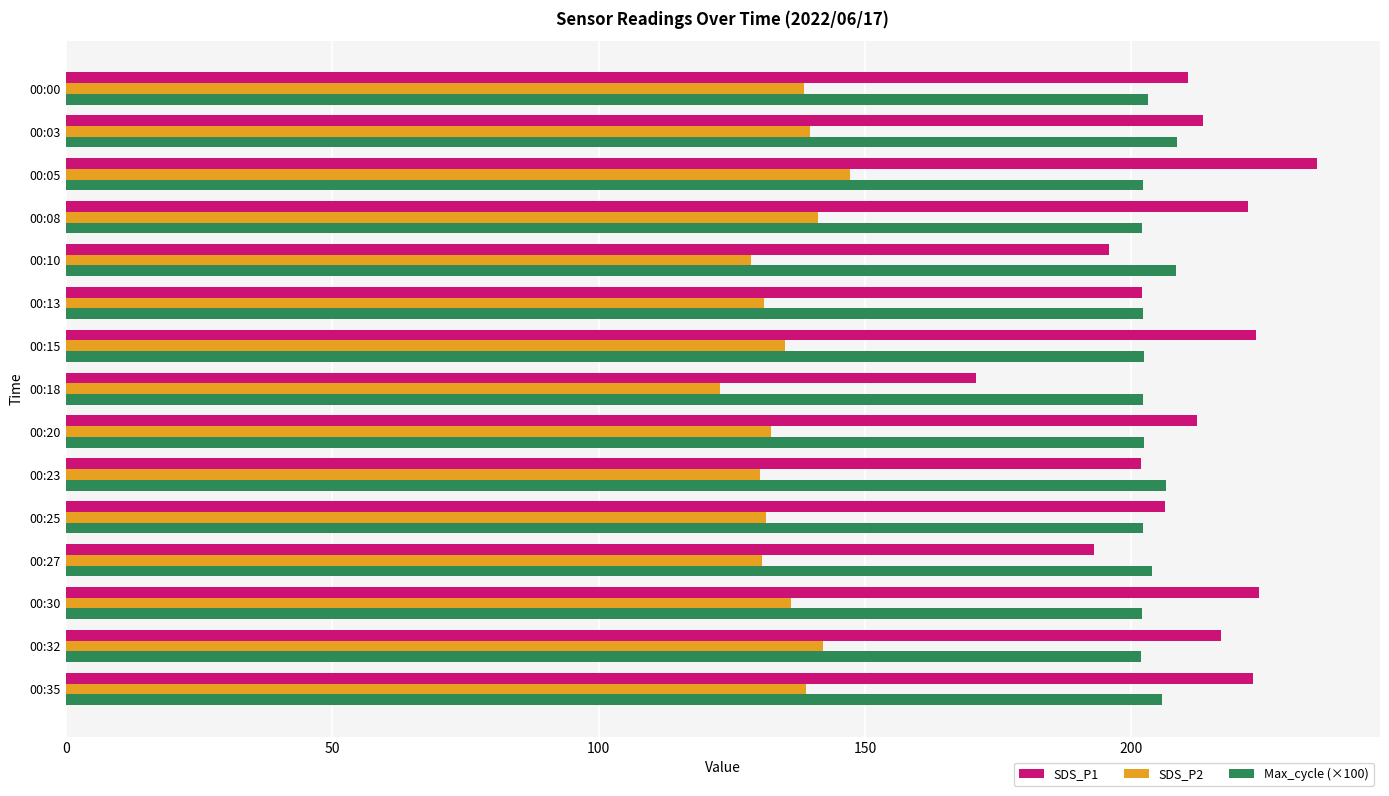

What is the greatest value displayed?

234.9